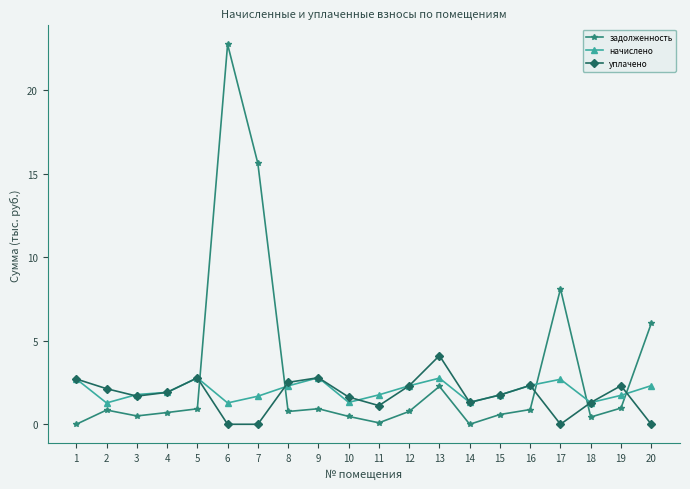

Is the value of начислено at 16 greater than the value of задолженность at 18?

Yes